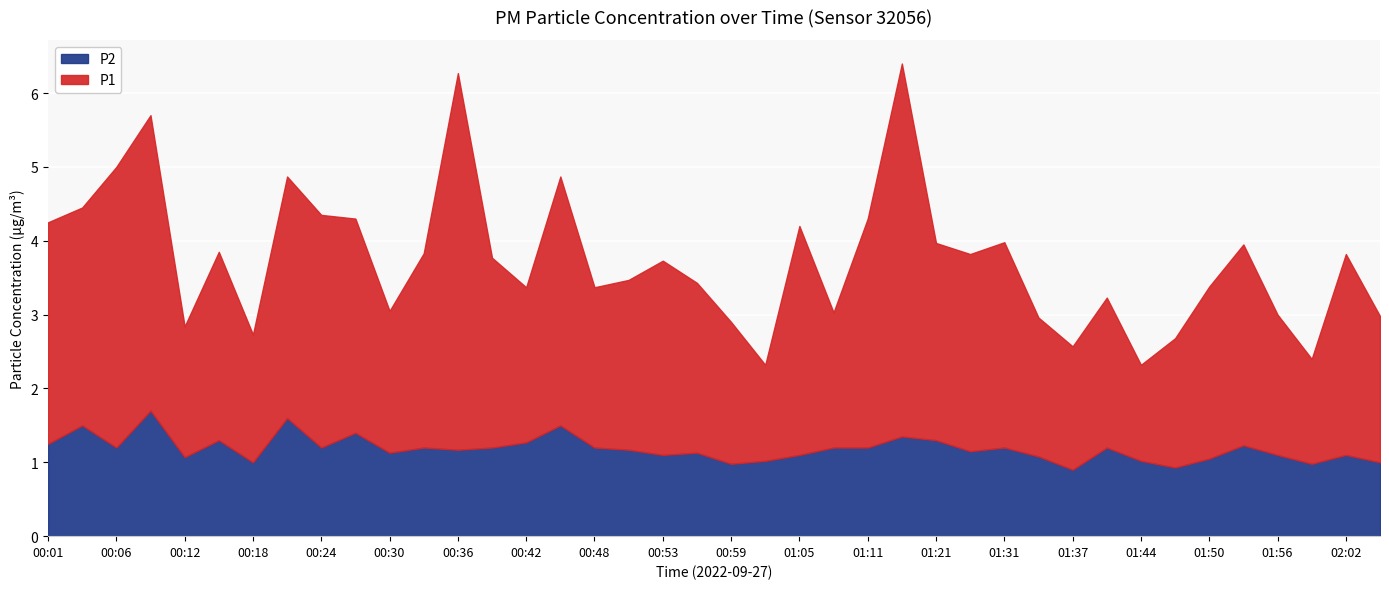

At which label does P1 first exceed 2?

00:01